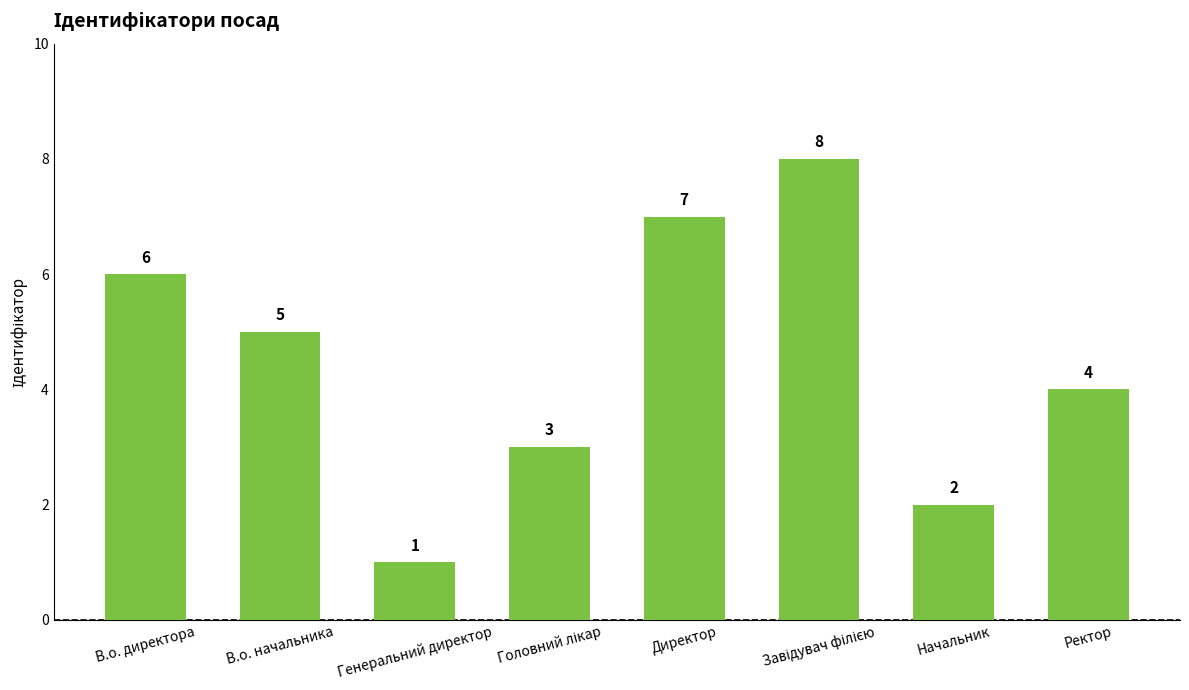

What is the sum of all values?

36